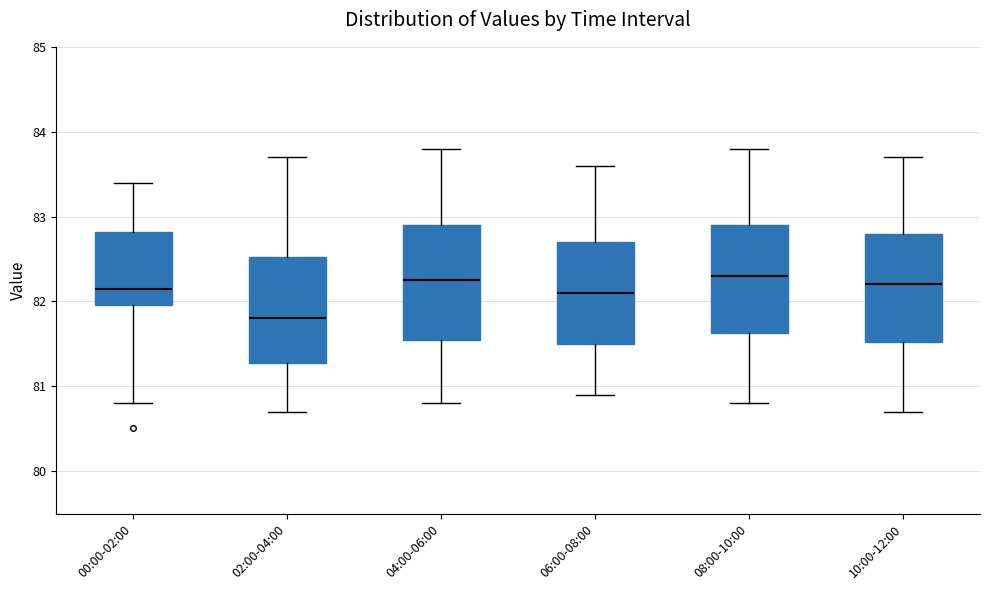

Reading left to right, read every box against the y-axis: the position of its median line, the range the box covers, and the ends of its whiskers. The values are not printed on the chart, so give them approximately, as read against the axis.

00:00-02:00: median 82.2, box 82.0 to 82.8, whiskers 80.8 to 83.4
02:00-04:00: median 81.8, box 81.3 to 82.5, whiskers 80.7 to 83.7
04:00-06:00: median 82.3, box 81.6 to 82.9, whiskers 80.8 to 83.8
06:00-08:00: median 82.1, box 81.5 to 82.7, whiskers 80.9 to 83.6
08:00-10:00: median 82.3, box 81.6 to 82.9, whiskers 80.8 to 83.8
10:00-12:00: median 82.2, box 81.5 to 82.8, whiskers 80.7 to 83.7